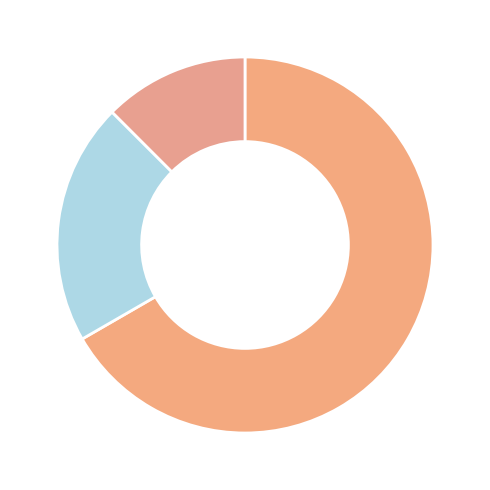

Rank the categories by value from lowest to highest.

Not in support of HCMC proposals, No objection to HCMC proposals, In support of HCMC proposals